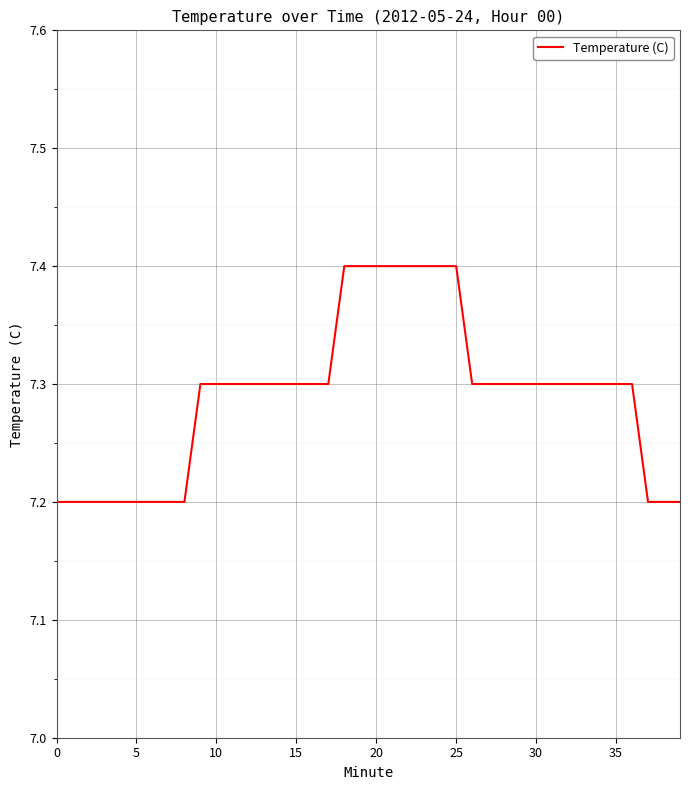

What is the minimum value shown in the chart?

7.2